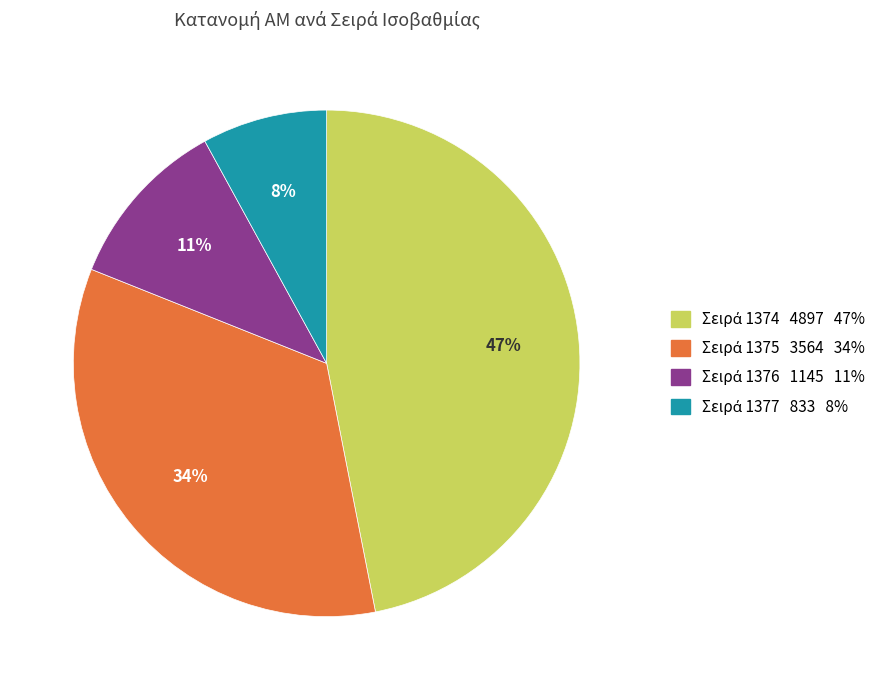

Is there a majority slice in this chart?

No